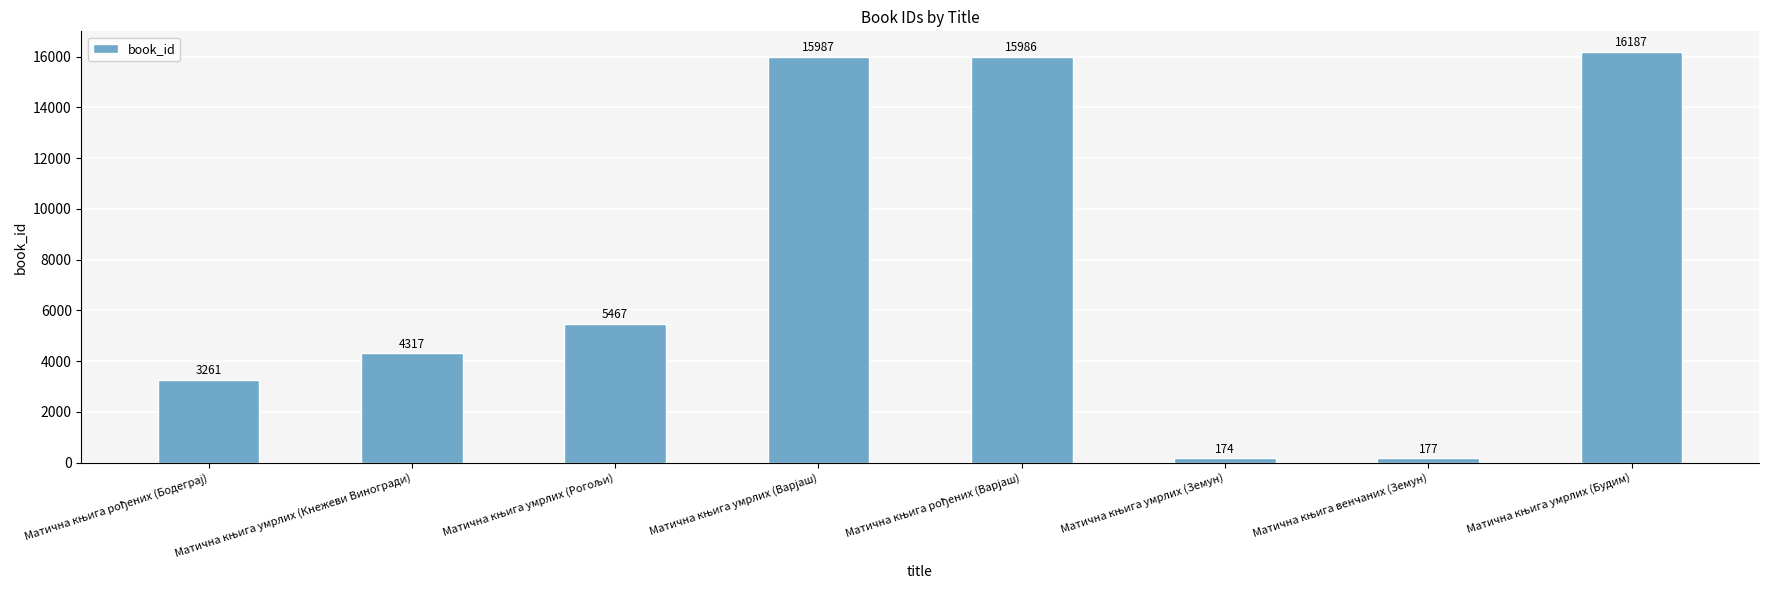

Does the chart contain any negative values?

No